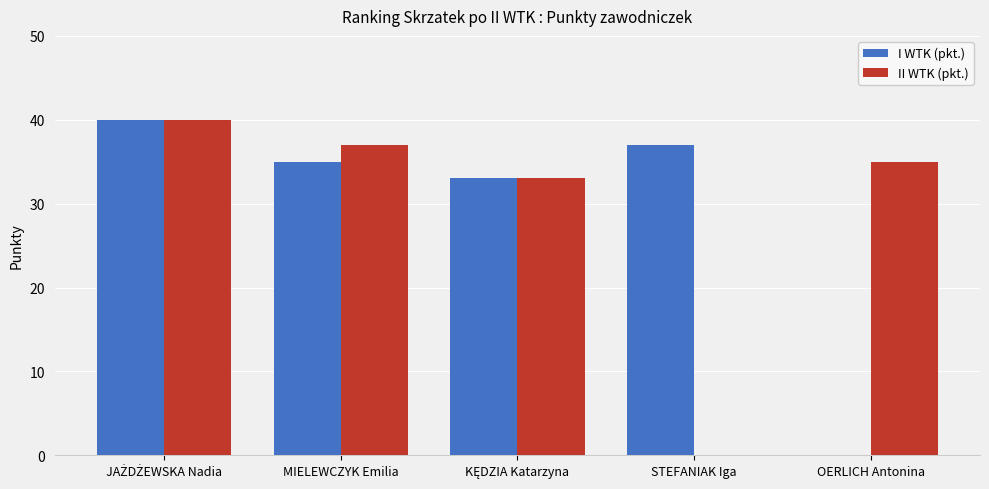

How many values in I WTK (pkt.) are above zero?

4